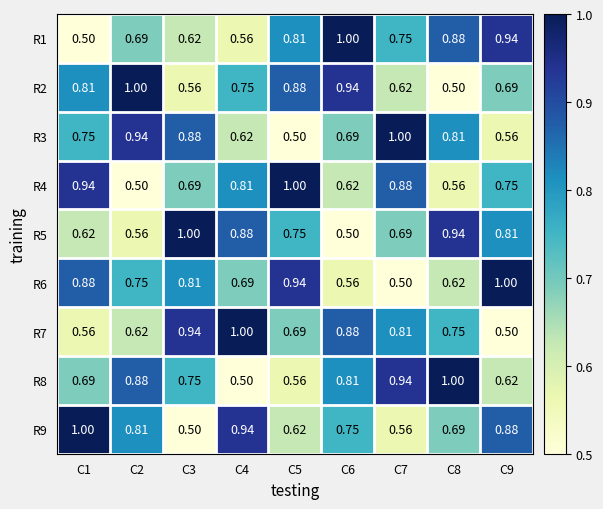

Is the value of R8 at C6 greater than the value of R4 at C7?

No